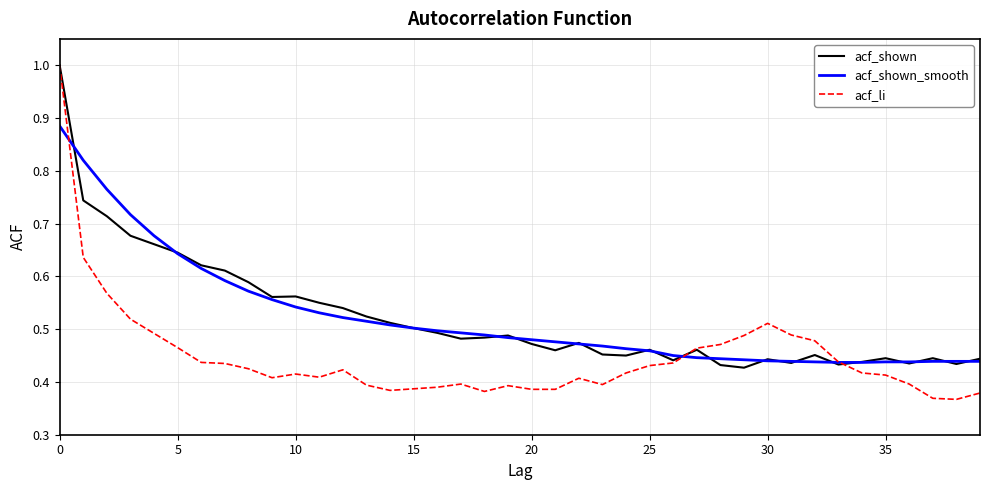

Which series has the largest range (max minus min)?

acf_li